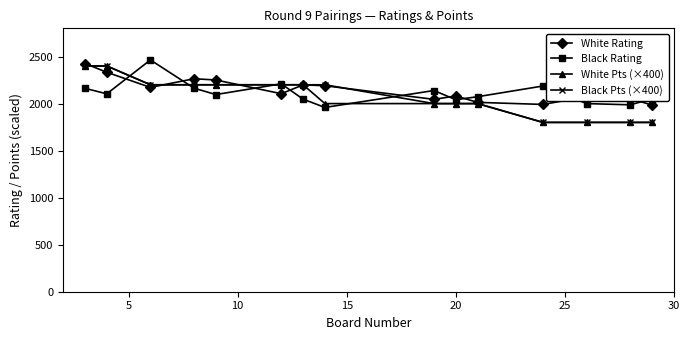

What is the minimum value shown in the chart?

1800